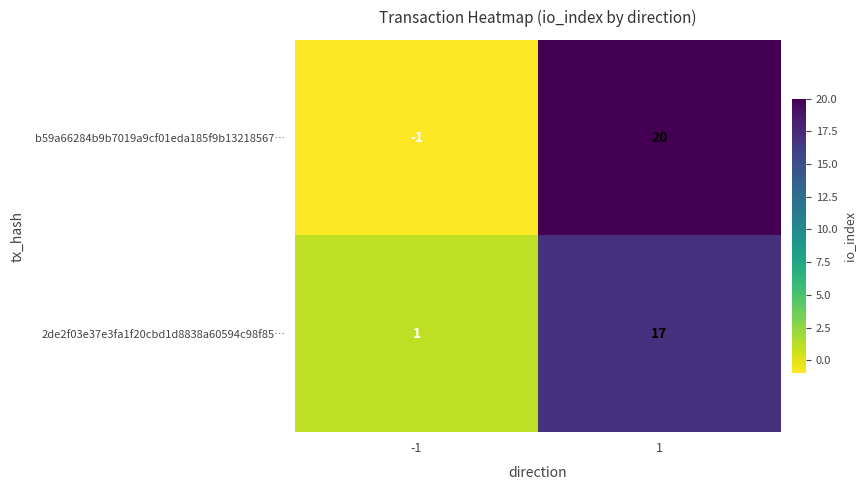

What is the greatest value displayed?

20